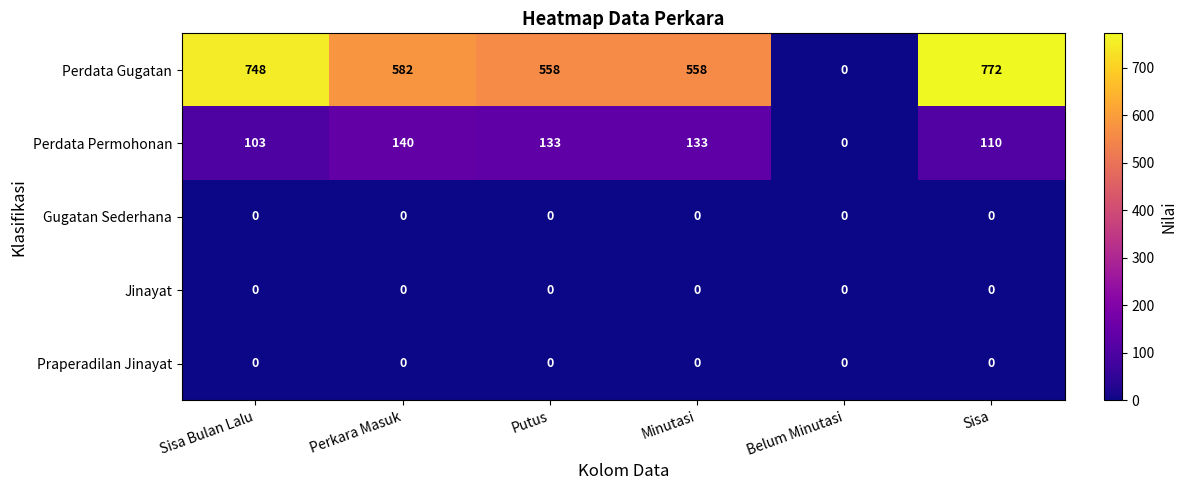

Where is Perdata Permohonan nearest to the value 70?

Sisa Bulan Lalu